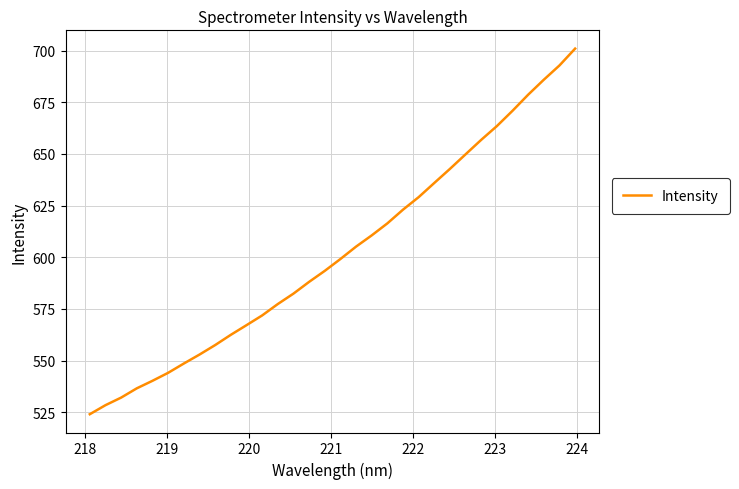

What is the greatest value displayed?

701.0